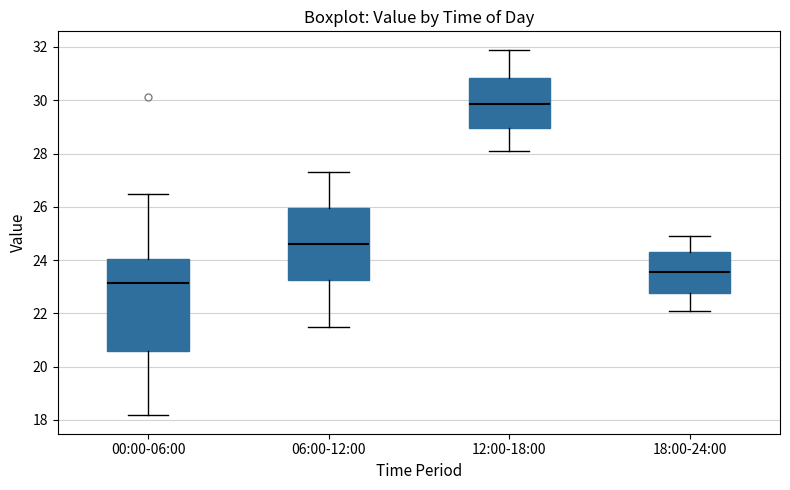

Reading left to right, transcribe this box plot: for each box, give where its median line is, the range the box spans, and where its two whiskers end, as read against the y-axis. The values are not printed on the chart, so give them approximately, as read against the axis.

00:00-06:00: median 23.2, box 20.6 to 24.0, whiskers 18.2 to 26.4
06:00-12:00: median 24.6, box 23.2 to 26.0, whiskers 21.6 to 27.4
12:00-18:00: median 29.8, box 29.0 to 30.8, whiskers 28.2 to 32.0
18:00-24:00: median 23.6, box 22.8 to 24.4, whiskers 22.2 to 25.0